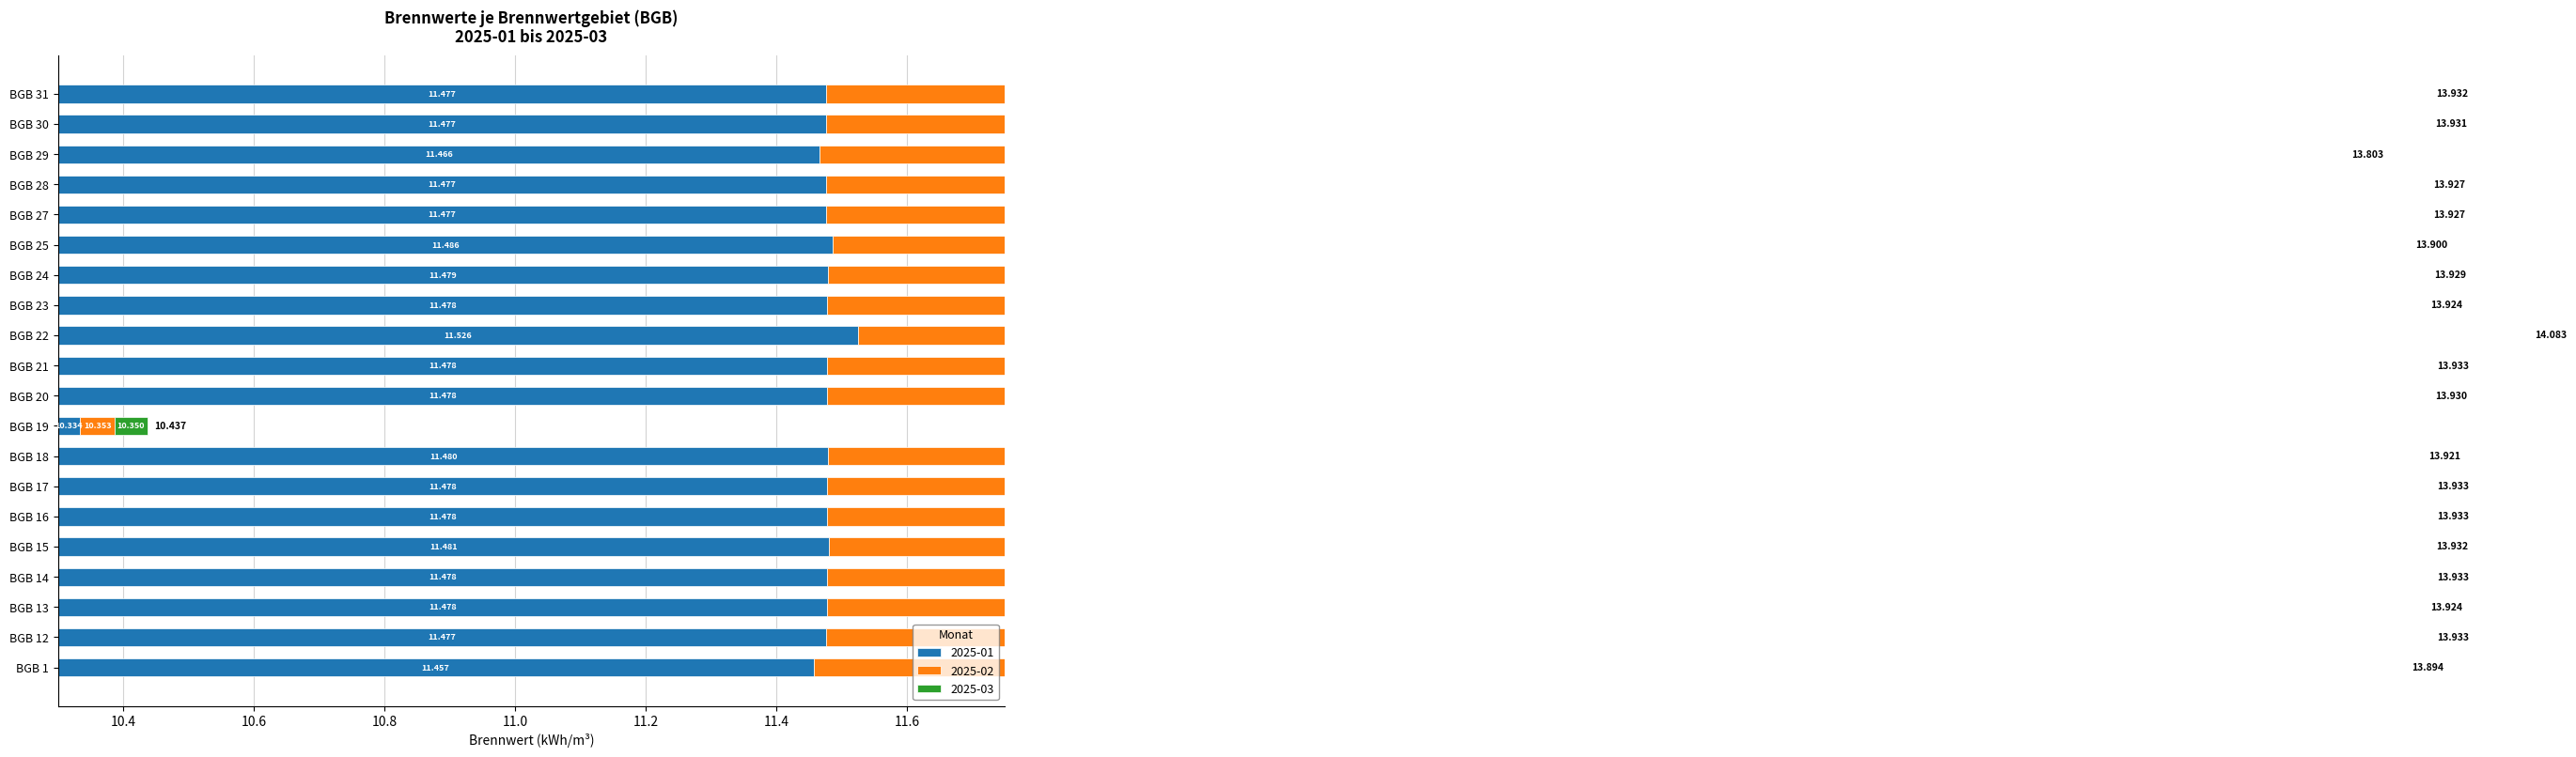

What is the value of the 2025-03 bar at the 7th from the left?

1.2